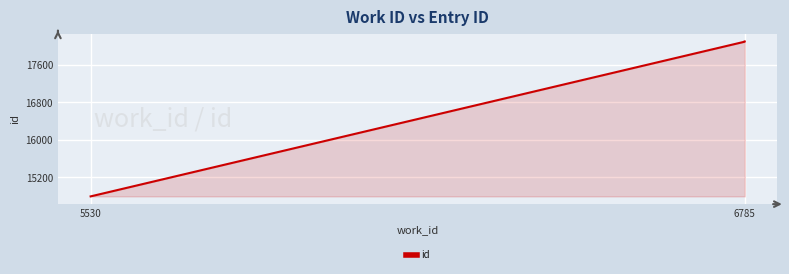

Approximately how many times larger is the value at 6785 compared to 5530?

1.2